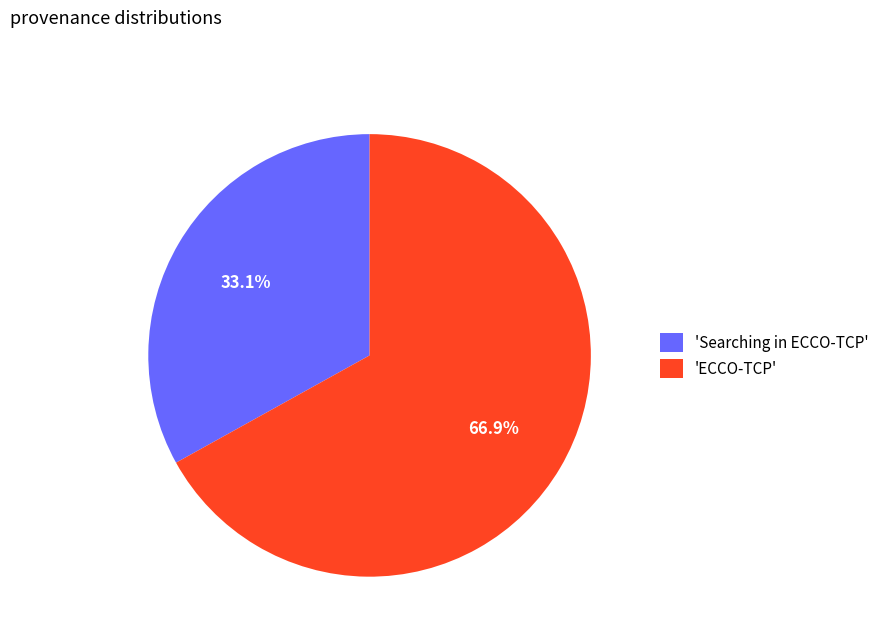

Is there a majority slice in this chart?

Yes